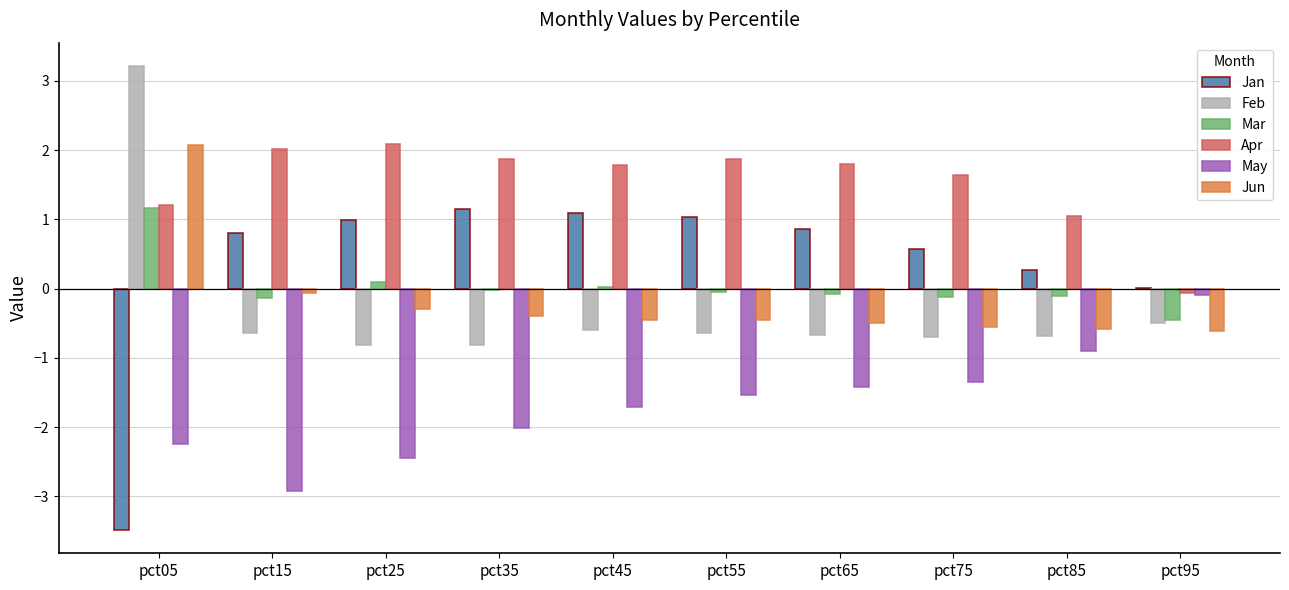

Which label corresponds to the largest value in the chart?

pct05